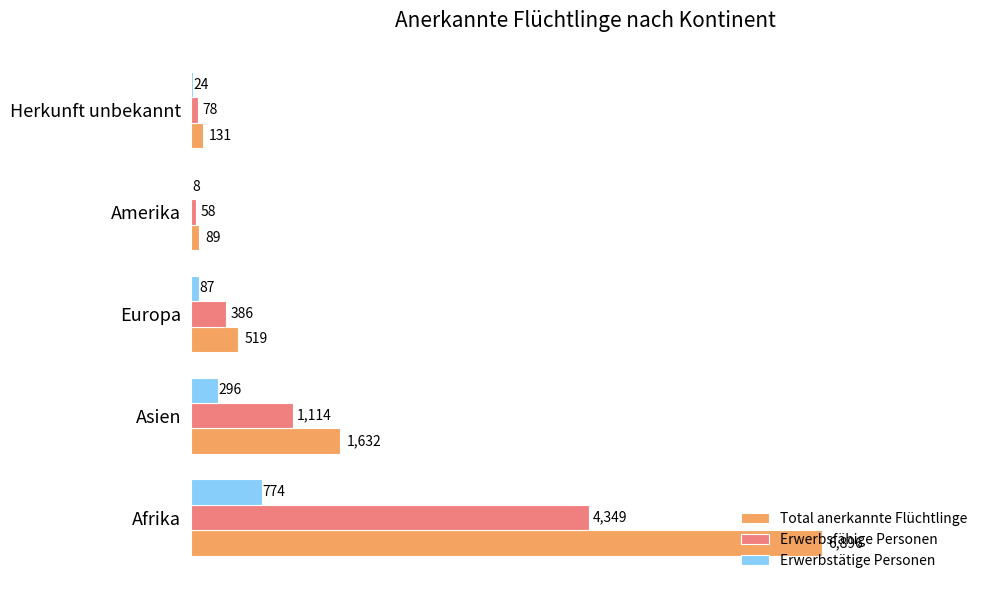

At which label is Erwerbsfähige Personen closest to 2203?

Asien